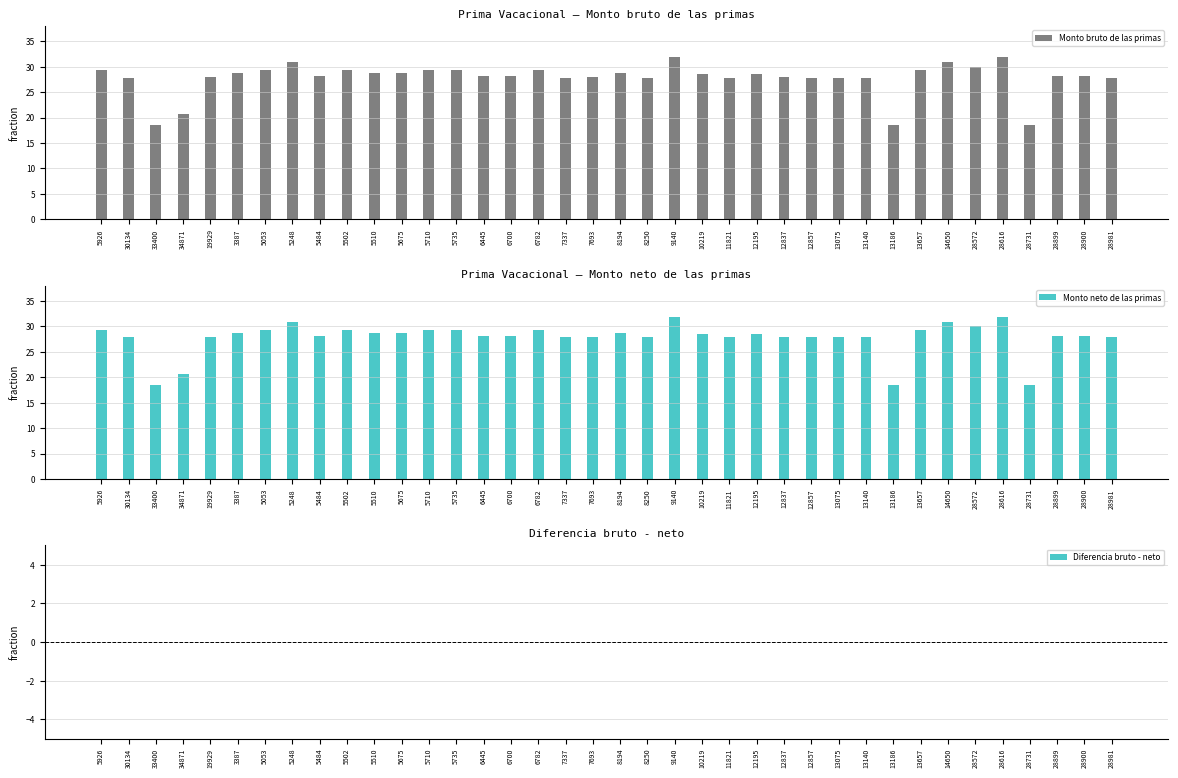

Rank the series at 7337 from lowest to highest value.

Diferencia bruto - neto, Monto bruto de las primas, Monto neto de las primas